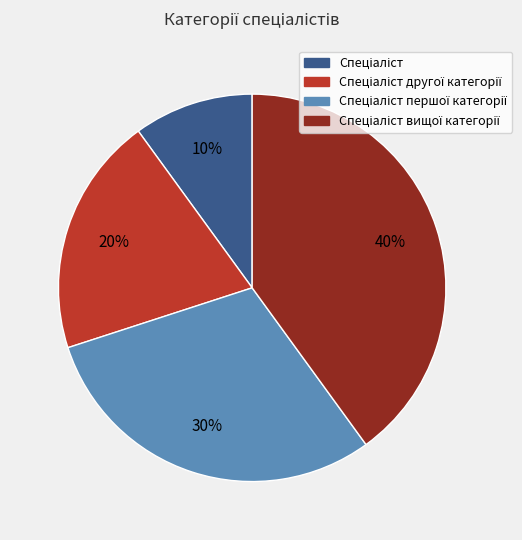

Is there any slice that represents more than half of the pie?

No